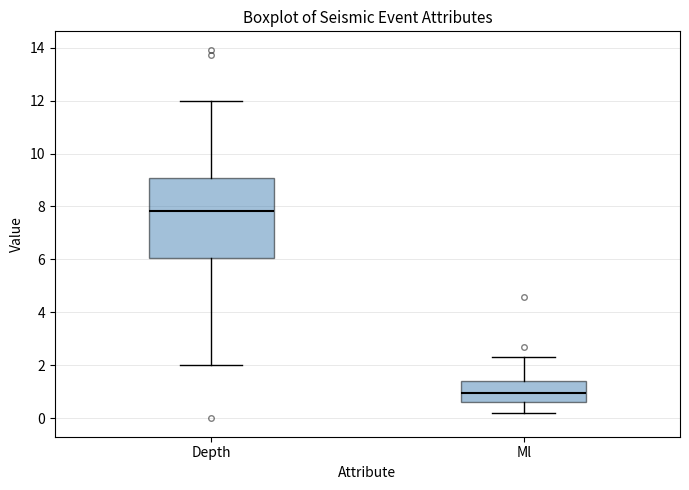

Reading left to right, transcribe this box plot: for each box, give where its median line is, the range the box spans, and where its two whiskers end, as read against the y-axis. The values are not printed on the chart, so give them approximately, as read against the axis.

Depth: median 7.8, box 6.0 to 9.0, whiskers 2.0 to 12.0
Ml: median 1.0, box 0.6 to 1.4, whiskers 0.2 to 2.4